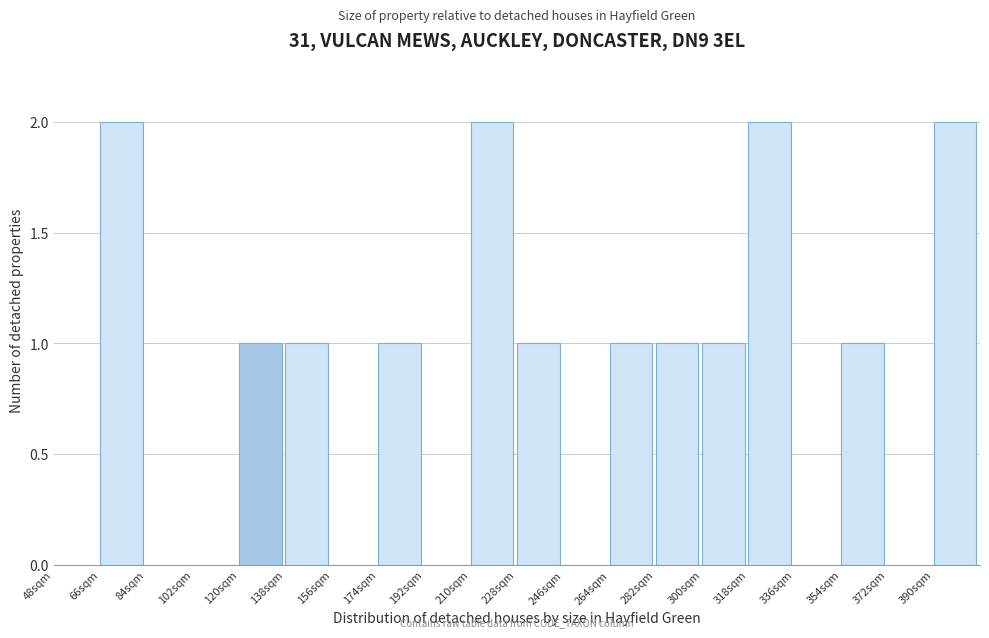

Reading left to right, list every bar in this chart as the range it spans on the x-axis followed by its height. The values are not printed on the chart, so give them approximately, as read against the axis.

48 to 66: 0
66 to 84: 2
84 to 102: 0
102 to 120: 0
120 to 138: 1
138 to 156: 1
156 to 174: 0
174 to 192: 1
192 to 210: 0
210 to 228: 2
228 to 246: 1
246 to 264: 0
264 to 282: 1
282 to 300: 1
300 to 318: 1
318 to 336: 2
336 to 354: 0
354 to 372: 1
372 to 390: 0
390 to 408: 2